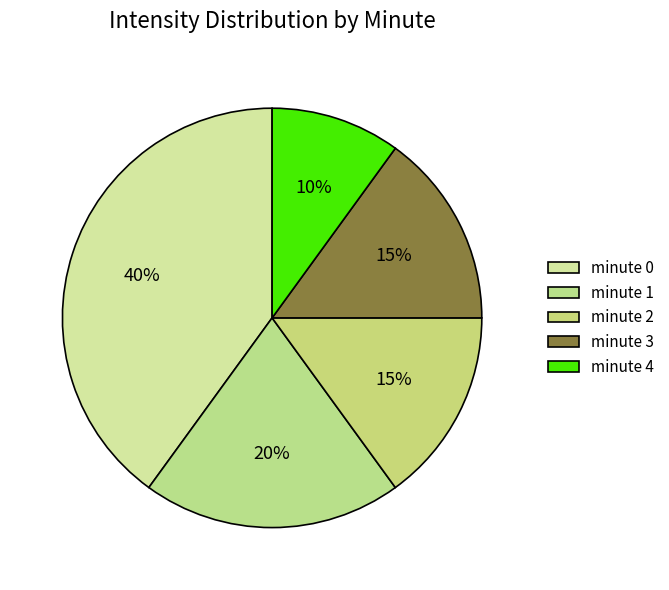

To the nearest percent, what is the difference between the minute 3 and minute 0 slice percentages?

25%